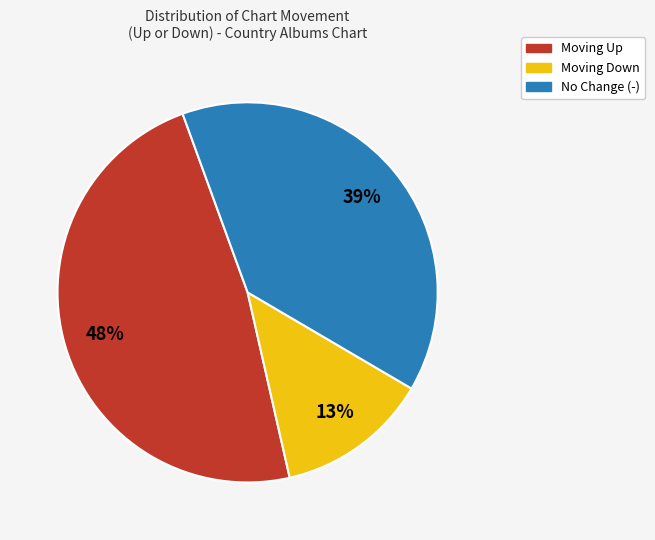

Does No Change (-) account for over 50% of the chart?

No